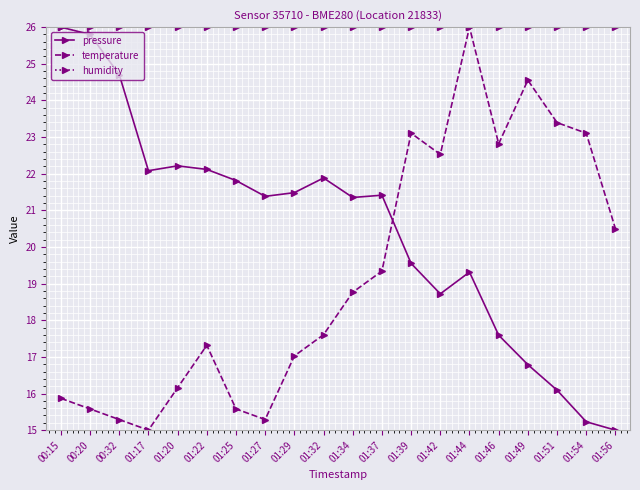

How many categories are shown in the chart?

20